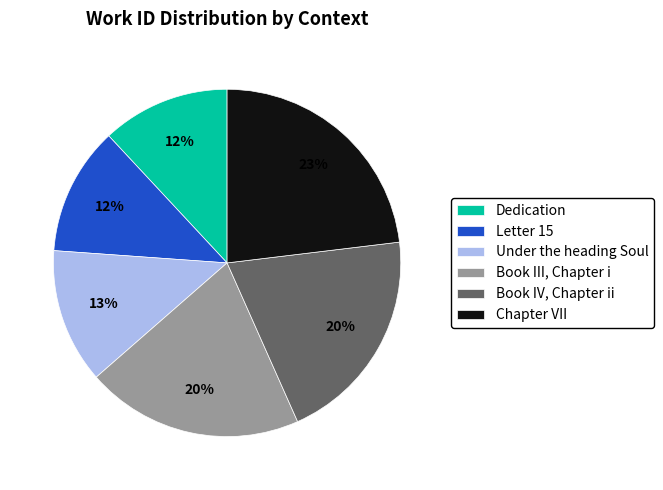

To the nearest percent, what percentage of the pie is Under the heading Soul?

13%